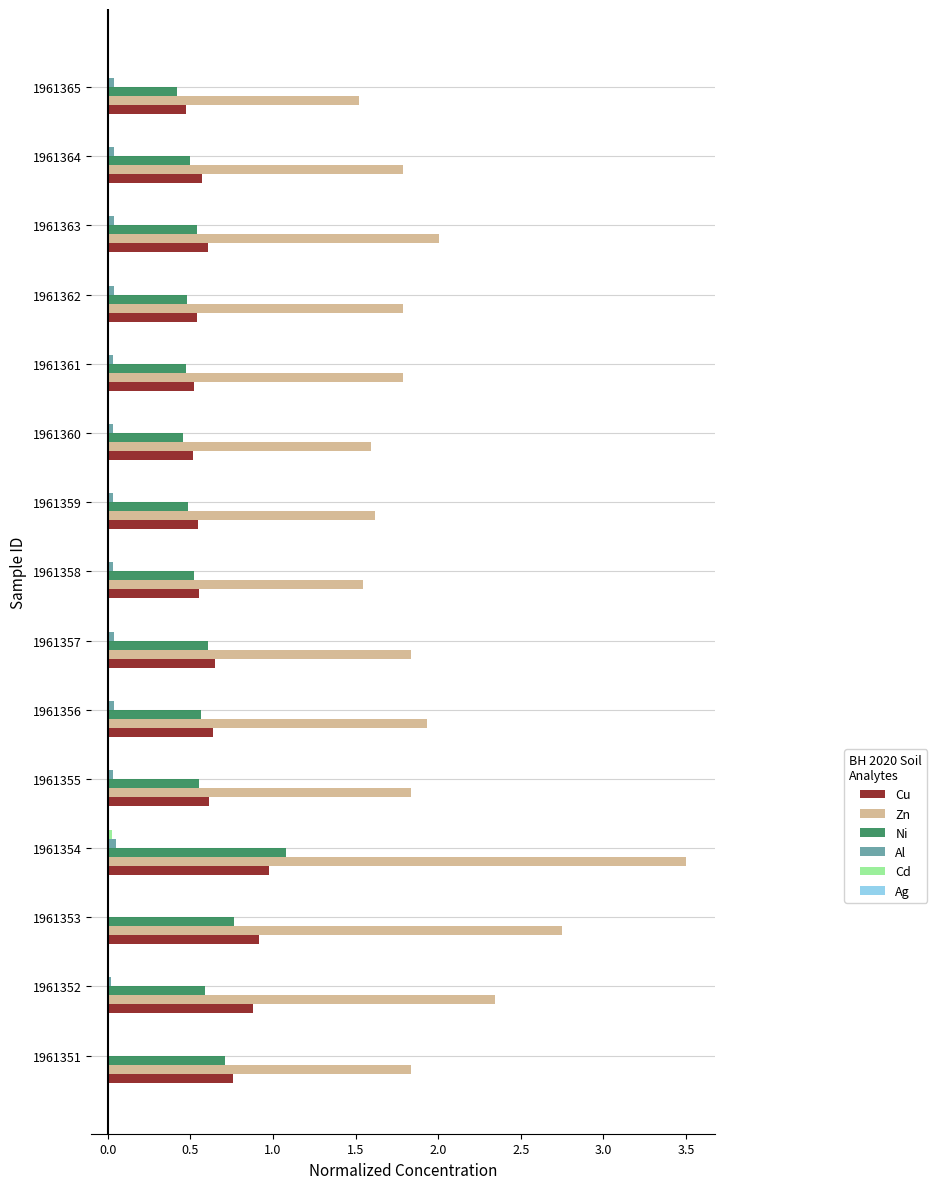

At which category does the chart reach its peak across all series?

1961354